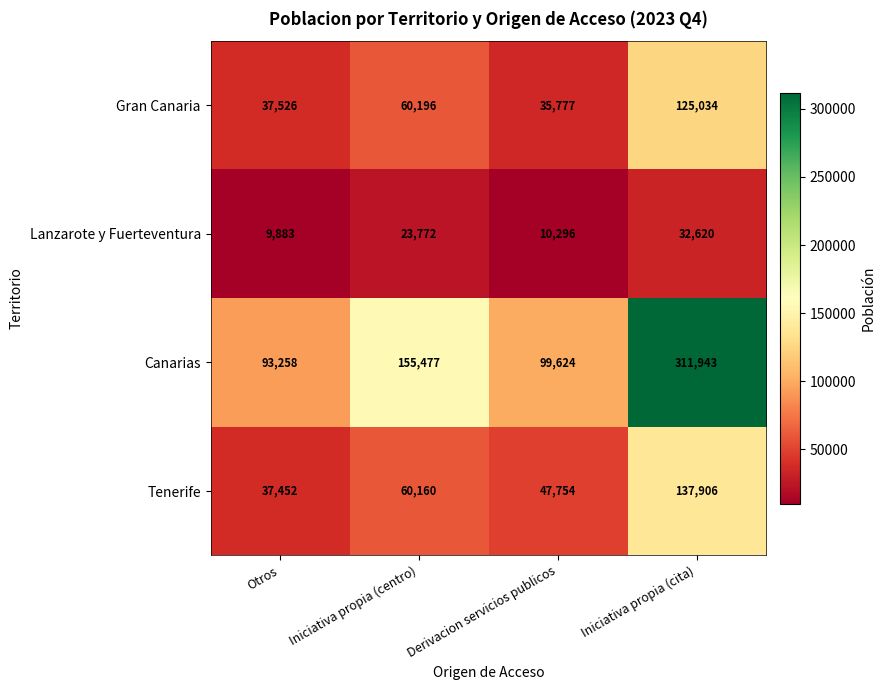

Reading right to left, extract all data points from this chart.

Gran Canaria: 125034	35777	60196	37526
Lanzarote y Fuerteventura: 32620	10296	23772	9883
Canarias: 311943	99624	155477	93258
Tenerife: 137906	47754	60160	37452